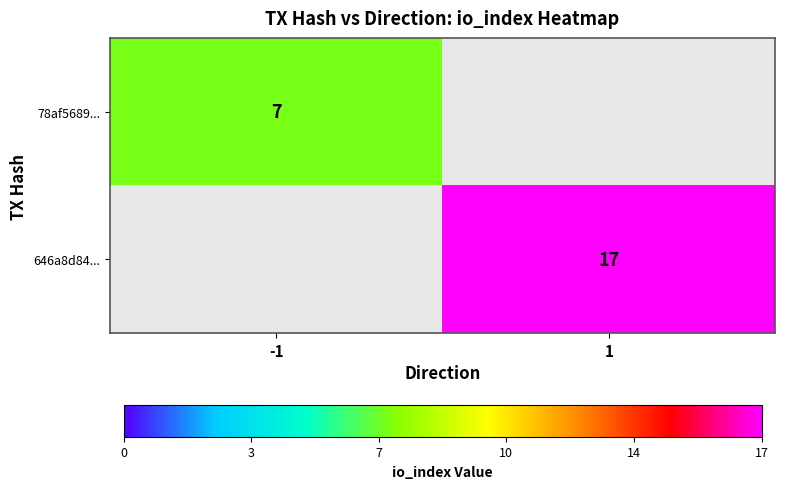

Is the value of 78af5689... at -1 greater than the value of 646a8d84... at 1?

No